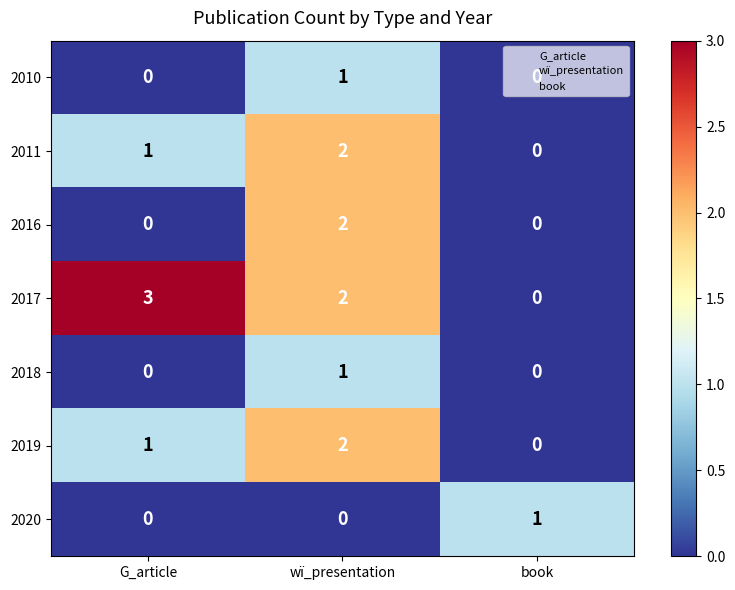

How many 2010 values are between 0 and 1?

3